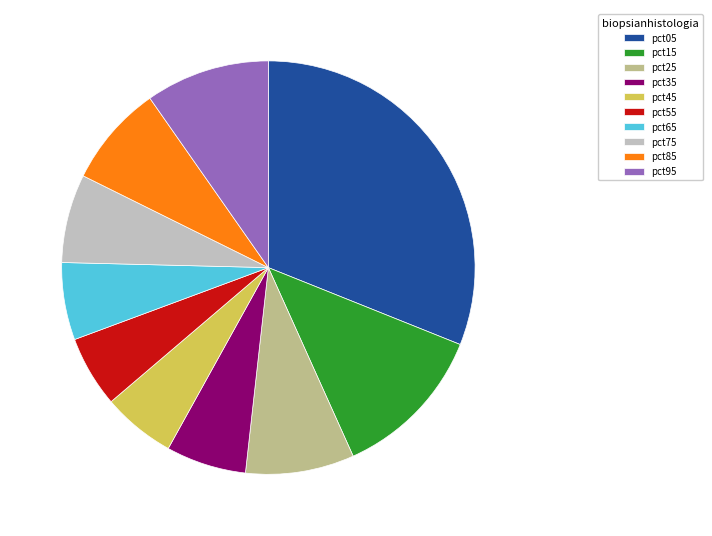

Approximately how many times larger is the value at pct75 compared to pct15?

0.6